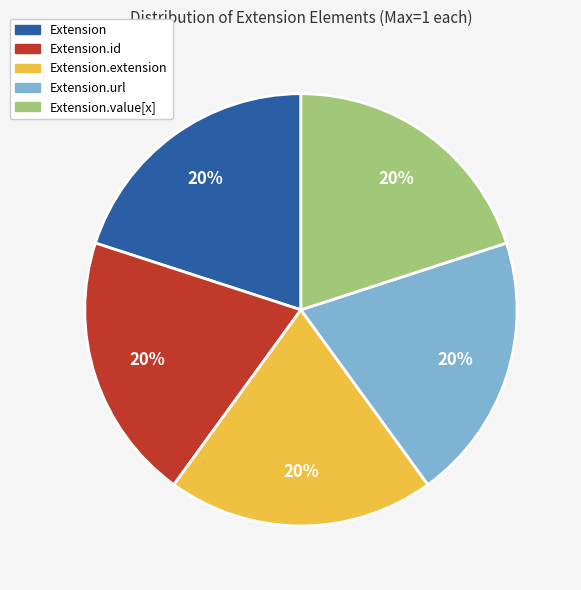

Is there a majority slice in this chart?

No